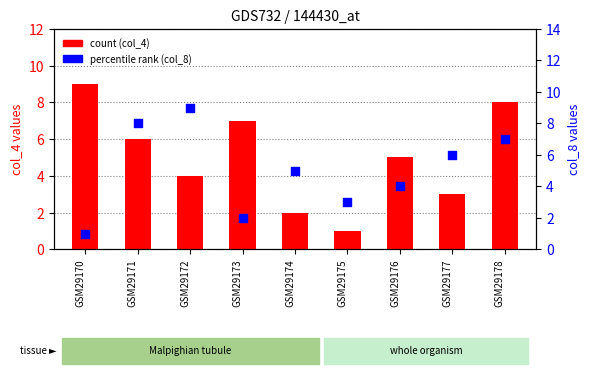

At which category is the sum across all series the highest?

GSM29178